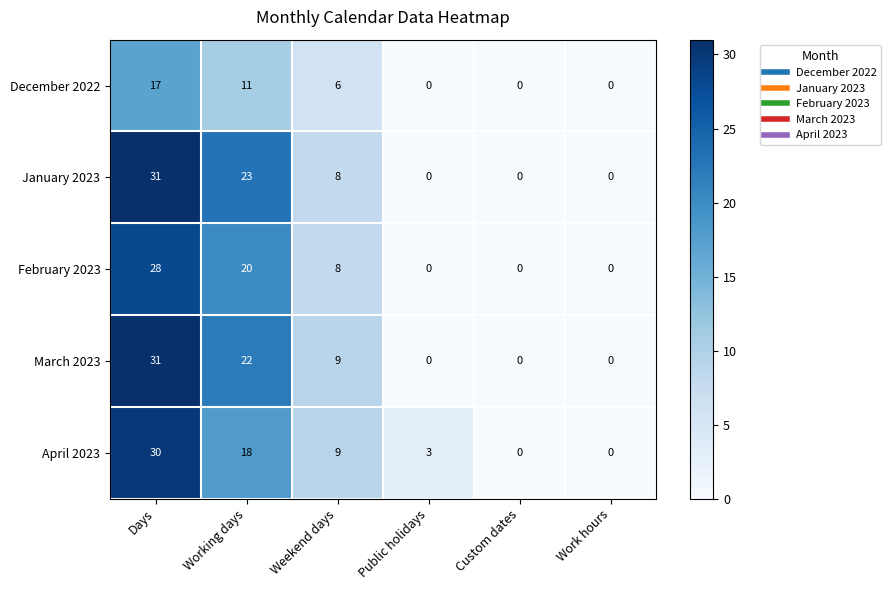

What is the difference between the April 2023 values at Days and Custom dates?

30